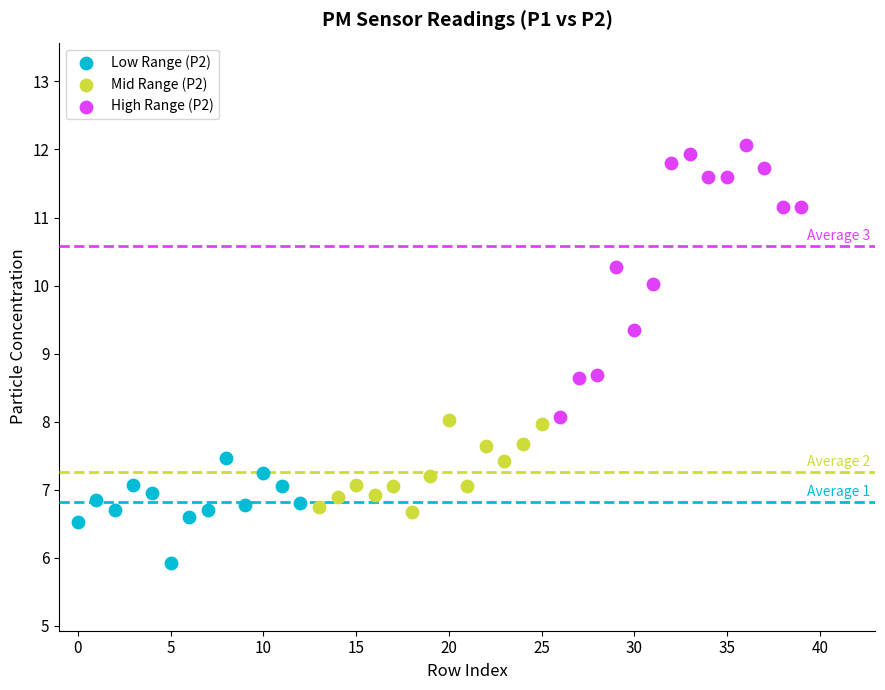

Which series reaches the minimum Y coordinate?

Low Range (P2)